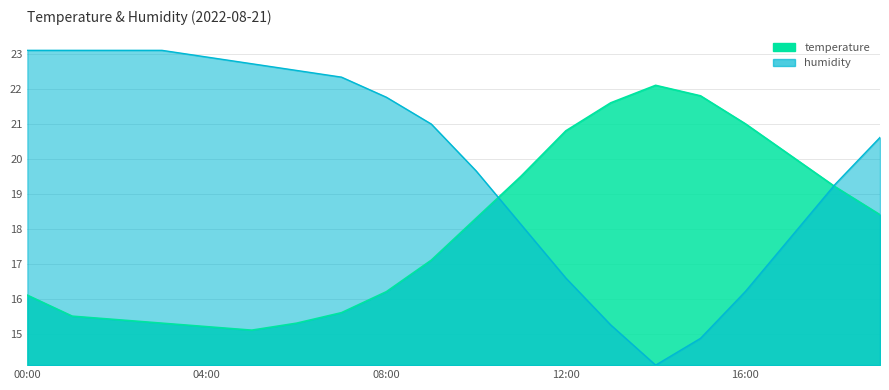

What is the label of the 12th point from the right?

08:00